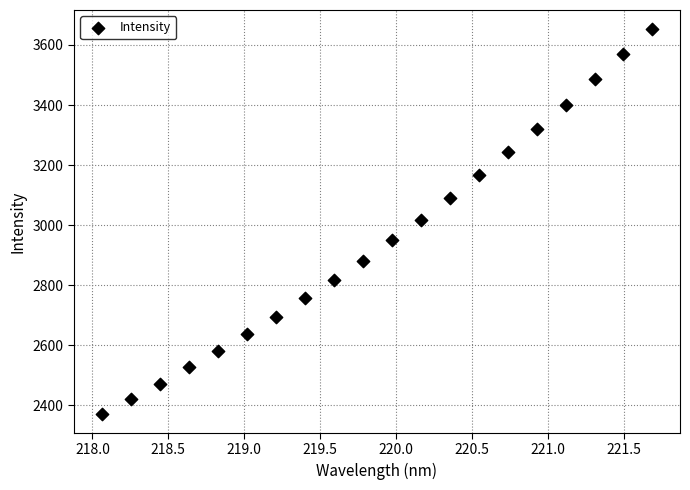

What is the range of X values (max minus min)?

3.6